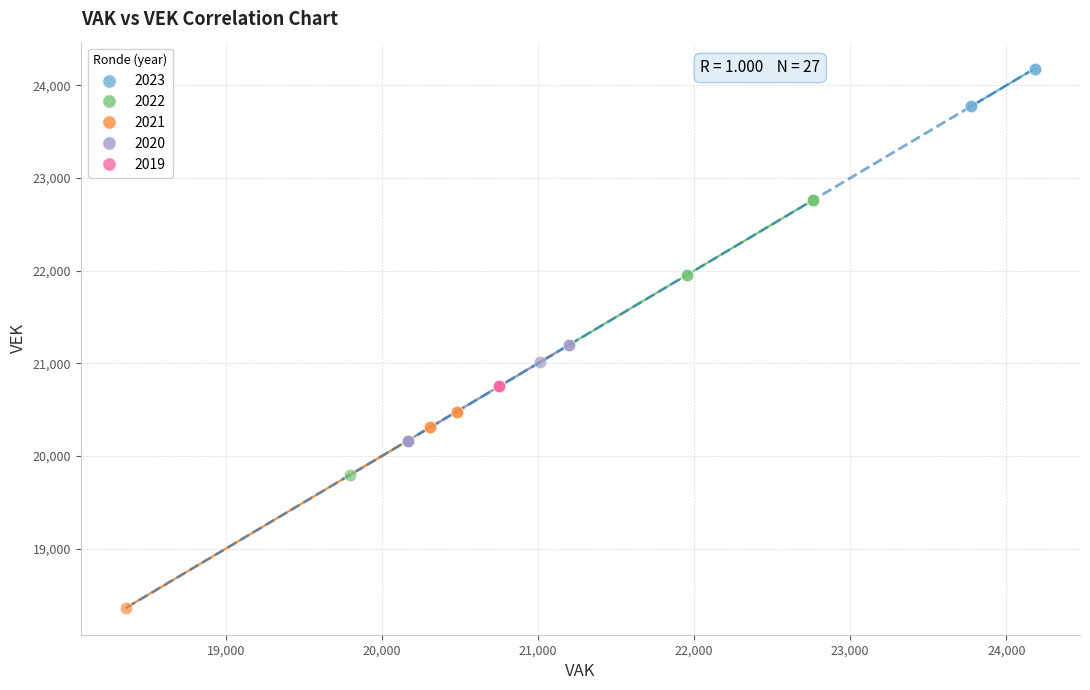

Which series contains the highest Y value?

2023